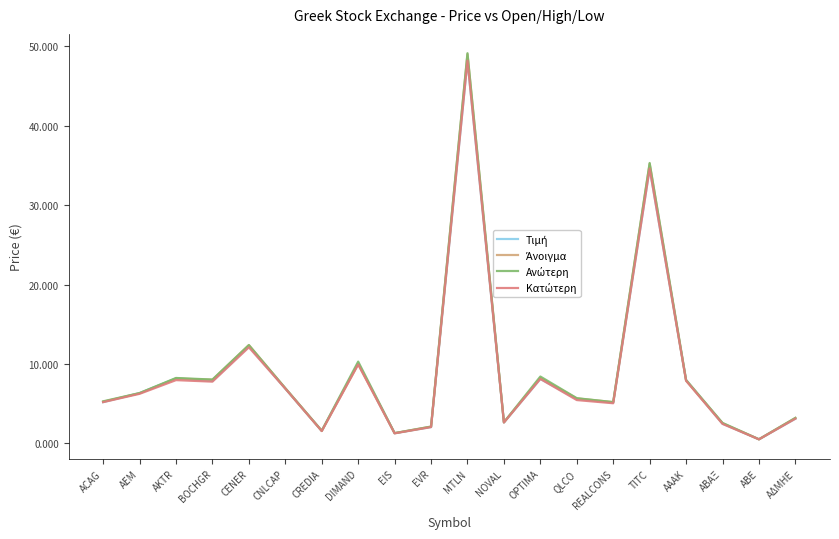

At which category is the sum across all series the highest?

MTLN